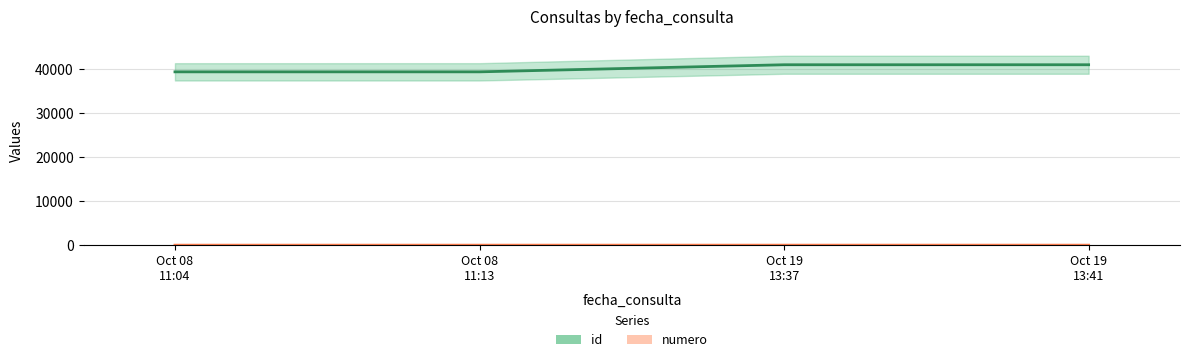

True or false: id and numero intersect in this chart.

False